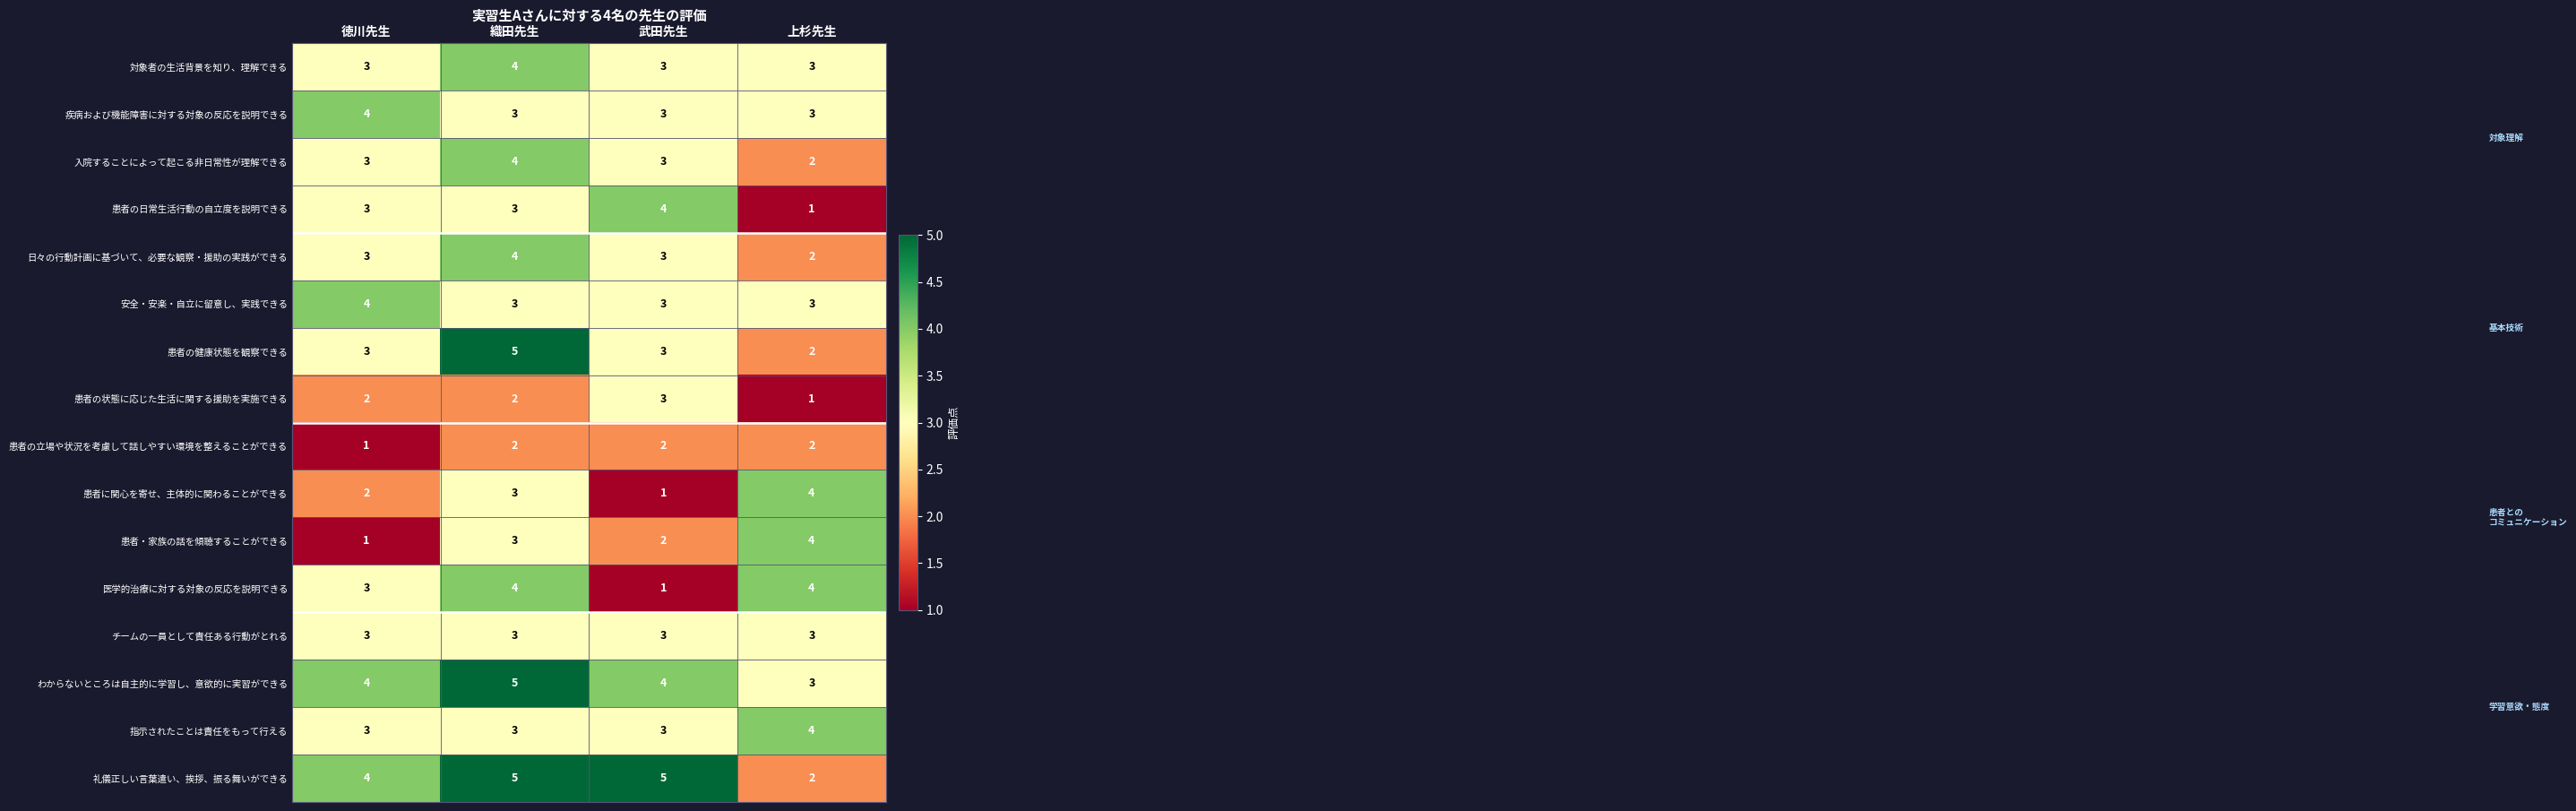

How many series are shown in this chart?

16